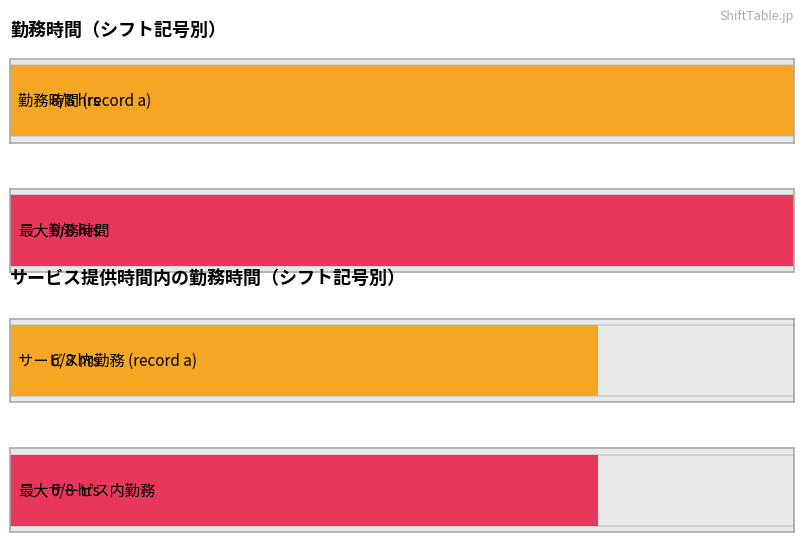

Which series changed the most between c and v?

勤務時間